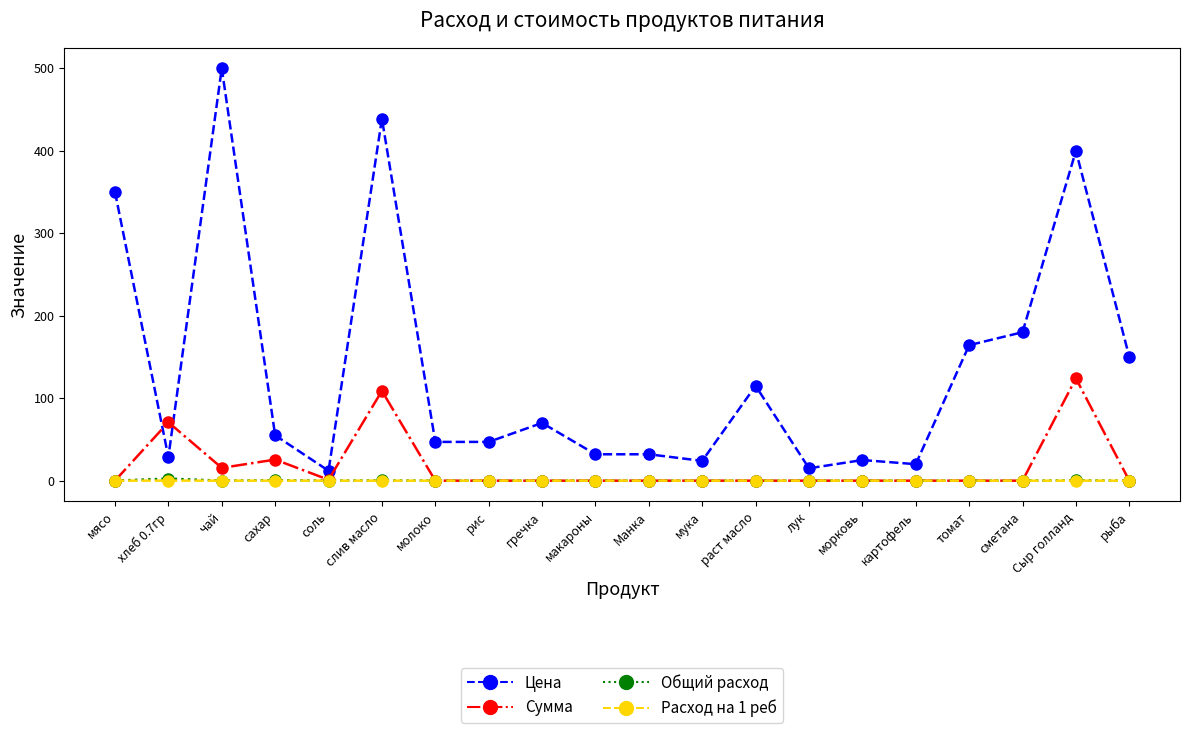

True or false: Расход на 1 реб and Цена cross at least once.

False